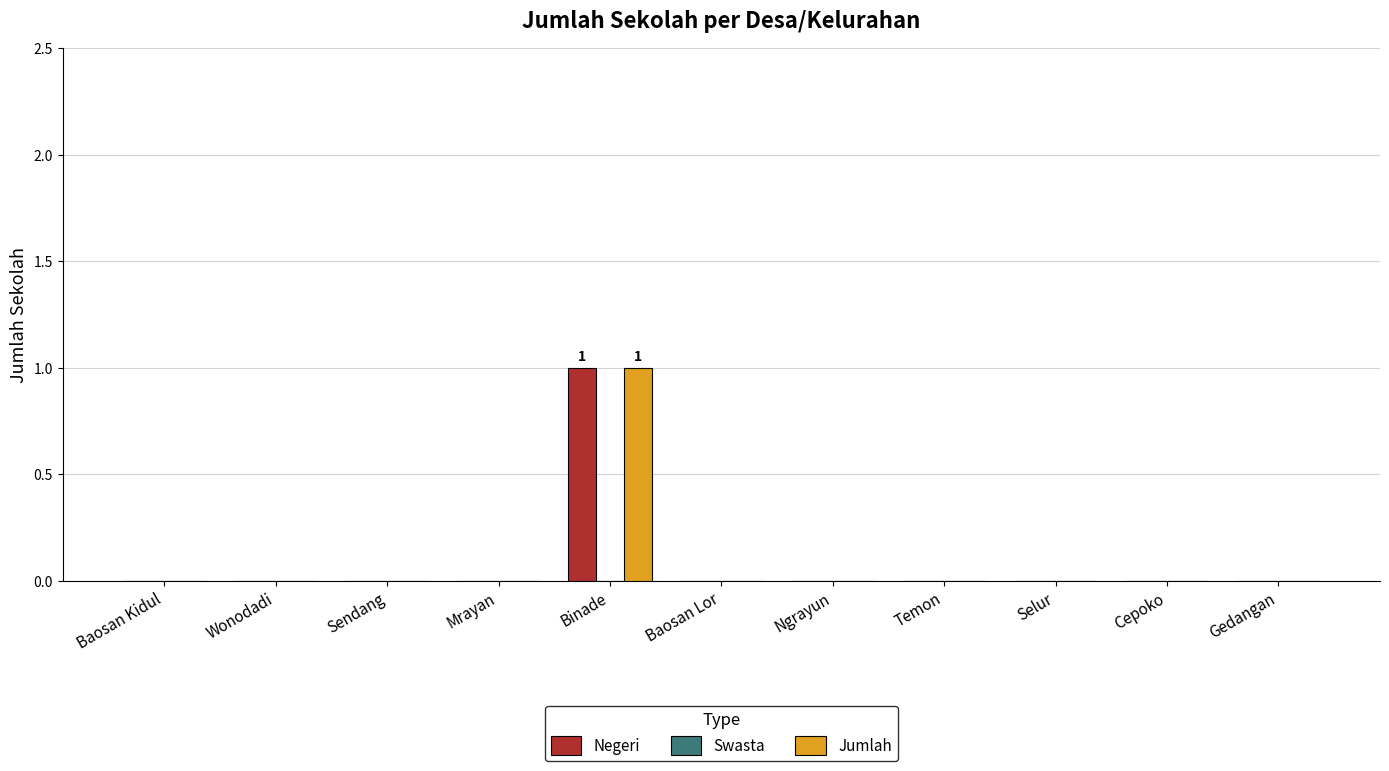

Is the value of Jumlah at Selur greater than the value of Negeri at Binade?

No